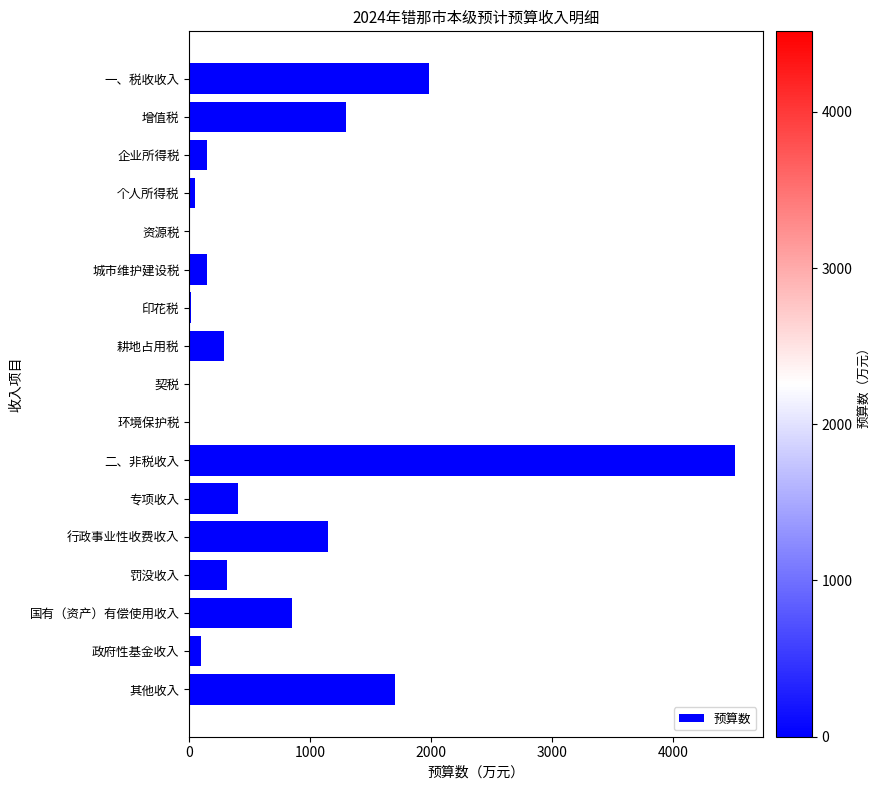

Where is the data nearest to the value 2262?

一、税收收入